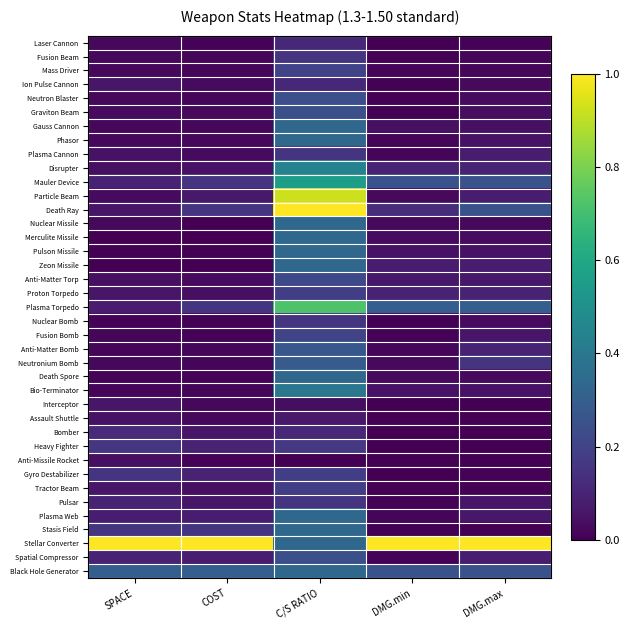

Reading left to right, list all the values displayed in this chart.

Laser Cannon: SPACE=0.0	COST=0.0	C/S RATIO=0.1	DMG.min=0.0	DMG.max=0.0
Fusion Beam: SPACE=0.0	COST=0.0	C/S RATIO=0.2	DMG.min=0.0	DMG.max=0.0
Mass Driver: SPACE=0.0	COST=0.0	C/S RATIO=0.2	DMG.min=0.0	DMG.max=0.0
Ion Pulse Cannon: SPACE=0.1	COST=0.0	C/S RATIO=0.1	DMG.min=0.0	DMG.max=0.0
Neutron Blaster: SPACE=0.0	COST=0.0	C/S RATIO=0.2	DMG.min=0.0	DMG.max=0.0
Graviton Beam: SPACE=0.0	COST=0.0	C/S RATIO=0.2	DMG.min=0.0	DMG.max=0.0
Gauss Cannon: SPACE=0.0	COST=0.0	C/S RATIO=0.3	DMG.min=0.0	DMG.max=0.0
Phasor: SPACE=0.0	COST=0.0	C/S RATIO=0.3	DMG.min=0.0	DMG.max=0.1
Plasma Cannon: SPACE=0.1	COST=0.0	C/S RATIO=0.2	DMG.min=0.0	DMG.max=0.1
Disrupter: SPACE=0.0	COST=0.1	C/S RATIO=0.4	DMG.min=0.1	DMG.max=0.1
Mauler Device: SPACE=0.1	COST=0.1	C/S RATIO=0.6	DMG.min=0.2	DMG.max=0.2
Particle Beam: SPACE=0.0	COST=0.1	C/S RATIO=0.9	DMG.min=0.0	DMG.max=0.1
Death Ray: SPACE=0.1	COST=0.1	C/S RATIO=1.0	DMG.min=0.1	DMG.max=0.2
Nuclear Missile: SPACE=0.0	COST=0.0	C/S RATIO=0.3	DMG.min=0.0	DMG.max=0.0
Merculite Missile: SPACE=0.0	COST=0.0	C/S RATIO=0.3	DMG.min=0.0	DMG.max=0.0
Pulson Missile: SPACE=0.0	COST=0.0	C/S RATIO=0.3	DMG.min=0.1	DMG.max=0.1
Zeon Missile: SPACE=0.0	COST=0.0	C/S RATIO=0.3	DMG.min=0.1	DMG.max=0.1
Anti-Matter Torp: SPACE=0.0	COST=0.0	C/S RATIO=0.2	DMG.min=0.1	DMG.max=0.1
Proton Torpedo: SPACE=0.1	COST=0.0	C/S RATIO=0.2	DMG.min=0.1	DMG.max=0.1
Plasma Torpedo: SPACE=0.1	COST=0.1	C/S RATIO=0.7	DMG.min=0.3	DMG.max=0.3
Nuclear Bomb: SPACE=0.0	COST=0.0	C/S RATIO=0.2	DMG.min=0.0	DMG.max=0.0
Fusion Bomb: SPACE=0.0	COST=0.0	C/S RATIO=0.2	DMG.min=0.0	DMG.max=0.1
Anti-Matter Bomb: SPACE=0.0	COST=0.0	C/S RATIO=0.3	DMG.min=0.0	DMG.max=0.1
Neutronium Bomb: SPACE=0.0	COST=0.0	C/S RATIO=0.3	DMG.min=0.0	DMG.max=0.1
Death Spore: SPACE=0.0	COST=0.0	C/S RATIO=0.3	DMG.min=0.0	DMG.max=0.0
Bio-Terminator: SPACE=0.0	COST=0.0	C/S RATIO=0.4	DMG.min=0.1	DMG.max=0.1
Interceptor: SPACE=0.1	COST=0.0	C/S RATIO=0.0	DMG.min=0.0	DMG.max=0.0
Assault Shuttle: SPACE=0.1	COST=0.0	C/S RATIO=0.1	DMG.min=0.0	DMG.max=0.0
Bomber: SPACE=0.1	COST=0.1	C/S RATIO=0.1	DMG.min=0.0	DMG.max=0.0
Heavy Fighter: SPACE=0.2	COST=0.1	C/S RATIO=0.2	DMG.min=0.0	DMG.max=0.0
Anti-Missile Rocket: SPACE=0.0	COST=0.0	C/S RATIO=0.0	DMG.min=0.0	DMG.max=0.0
Gyro Destabilizer: SPACE=0.1	COST=0.1	C/S RATIO=0.2	DMG.min=0.0	DMG.max=0.0
Tractor Beam: SPACE=0.1	COST=0.0	C/S RATIO=0.2	DMG.min=0.0	DMG.max=0.0
Pulsar: SPACE=0.1	COST=0.1	C/S RATIO=0.2	DMG.min=0.0	DMG.max=0.1
Plasma Web: SPACE=0.1	COST=0.1	C/S RATIO=0.3	DMG.min=0.0	DMG.max=0.1
Stasis Field: SPACE=0.1	COST=0.1	C/S RATIO=0.3	DMG.min=0.0	DMG.max=0.0
Stellar Converter: SPACE=1.0	COST=1.0	C/S RATIO=0.3	DMG.min=1.0	DMG.max=1.0
Spatial Compressor: SPACE=0.1	COST=0.1	C/S RATIO=0.2	DMG.min=0.0	DMG.max=0.1
Black Hole Generator: SPACE=0.3	COST=0.3	C/S RATIO=0.3	DMG.min=0.2	DMG.max=0.2